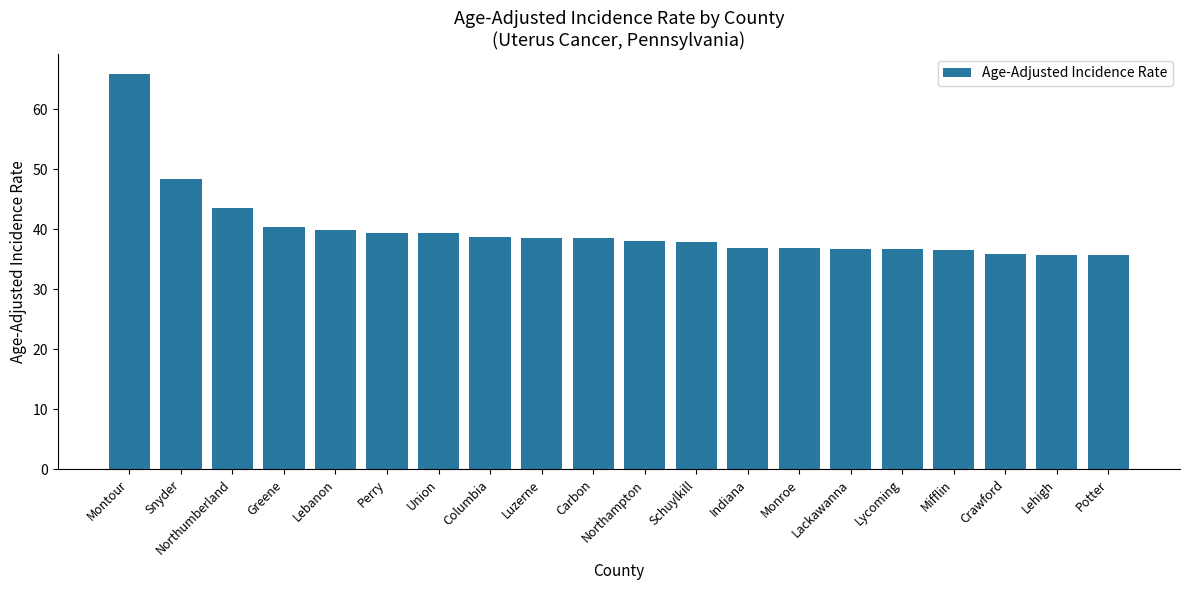

What is the greatest value displayed?

65.9